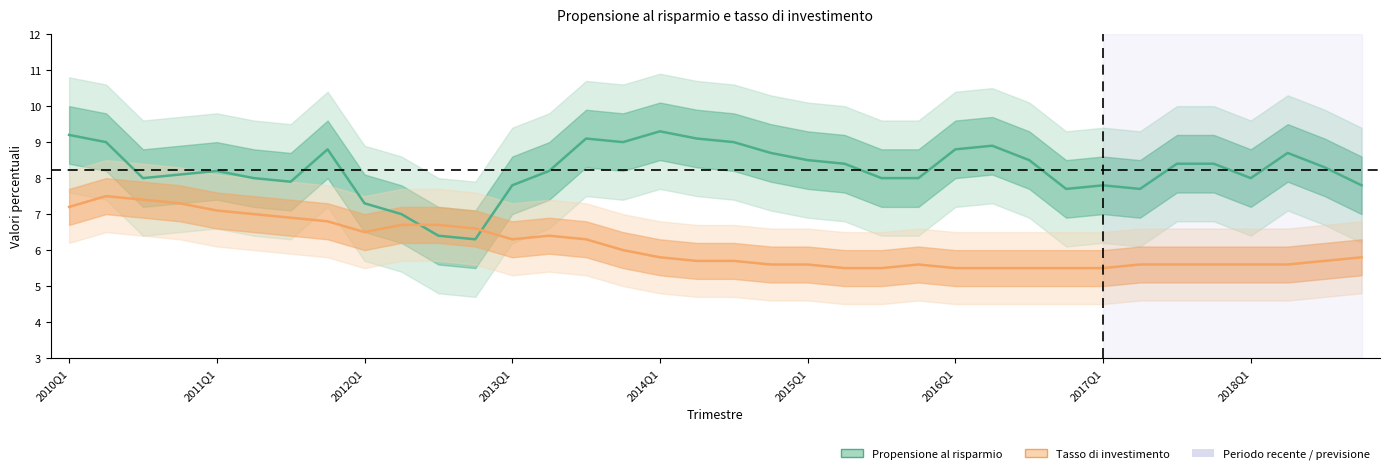

Does the chart display data point markers on the line(s)?

No